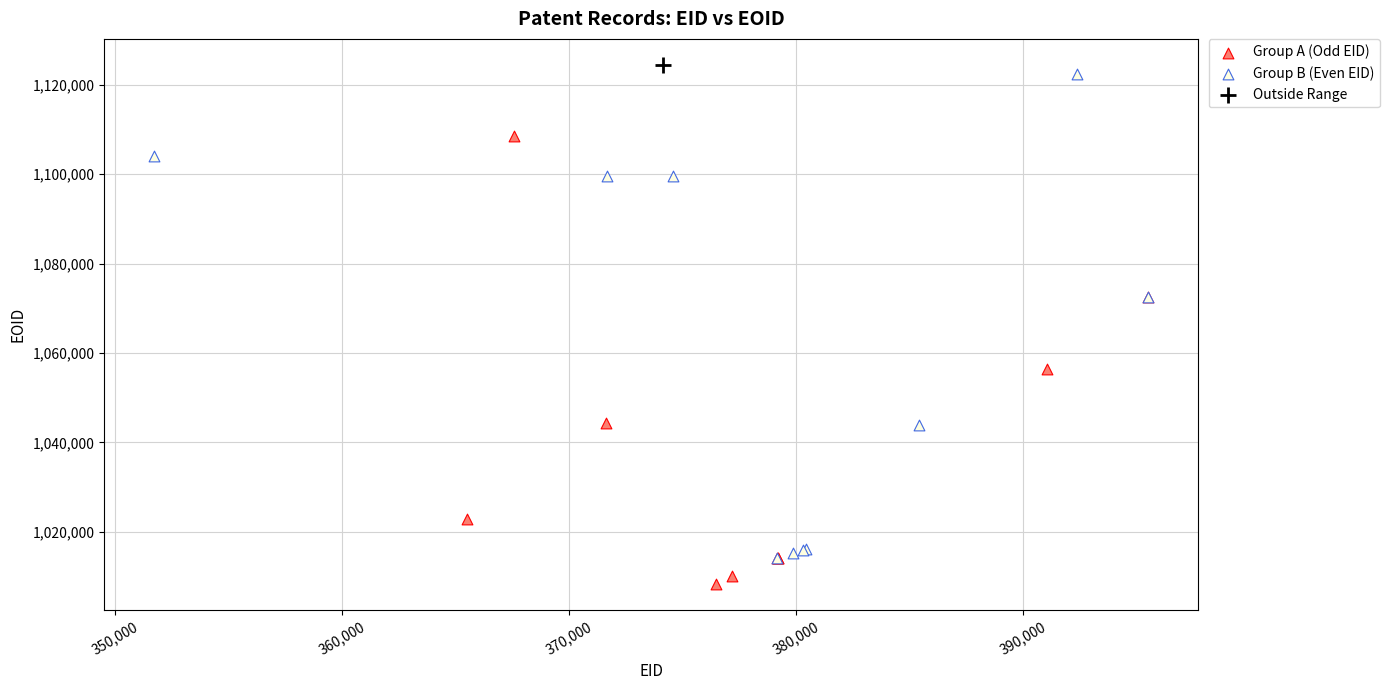

What are all the series names shown in the legend?

Group A (Odd EID), Group B (Even EID), Outside Range